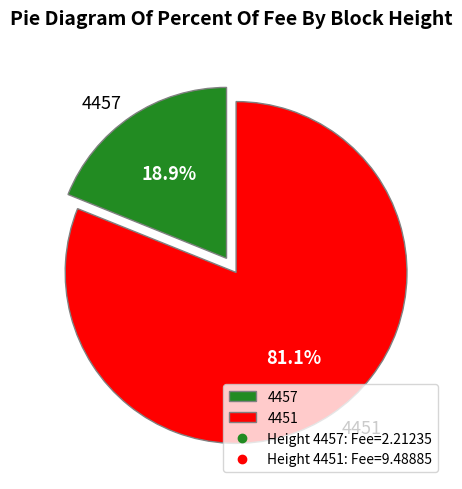

To the nearest percent, what is the difference between the largest and smallest slice percentages?

62%